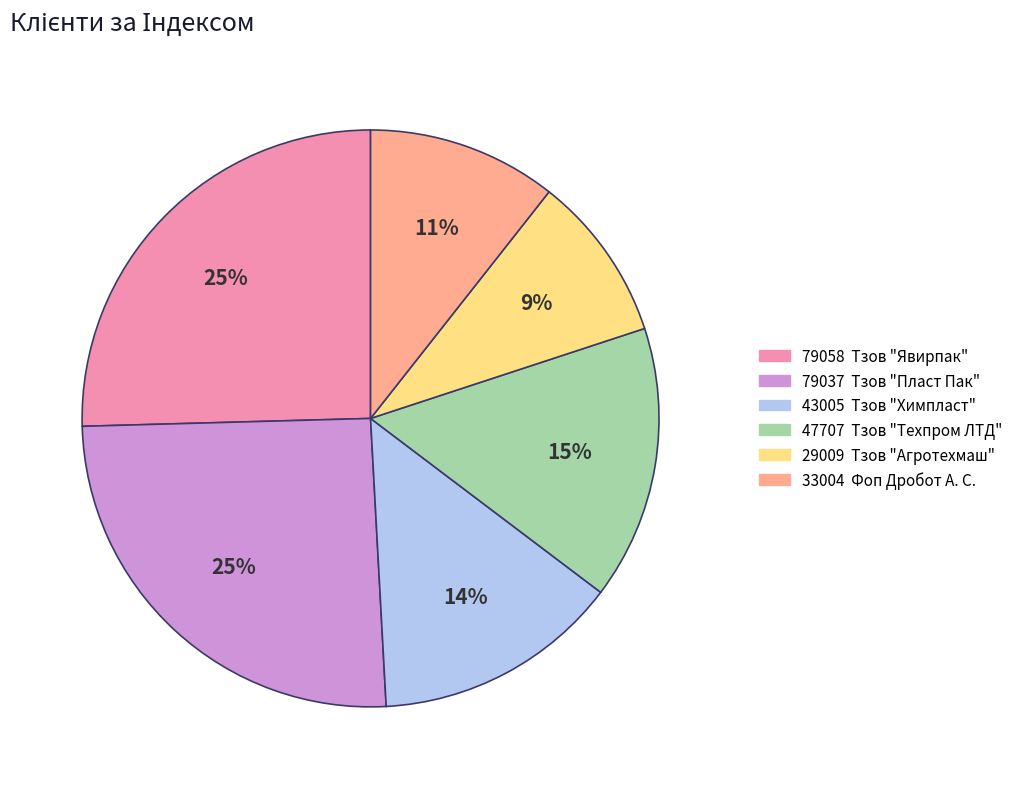

Count the number of slices in the pie.

6